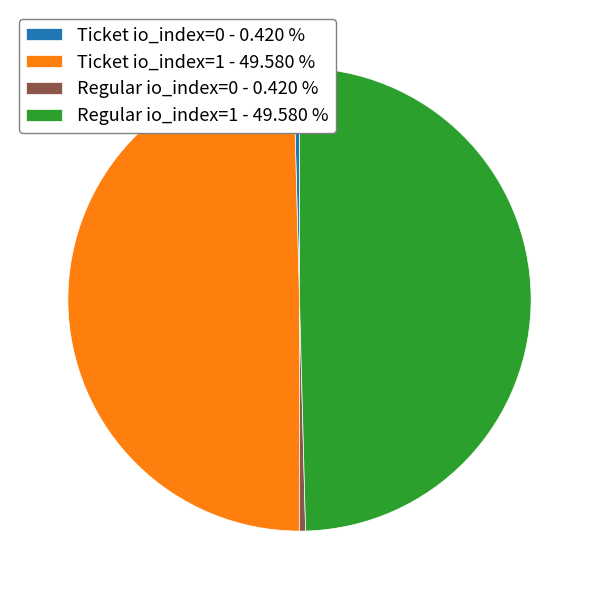

What is the ratio of the value at Ticket io_index=1 to the value at Regular io_index=1?

1.0